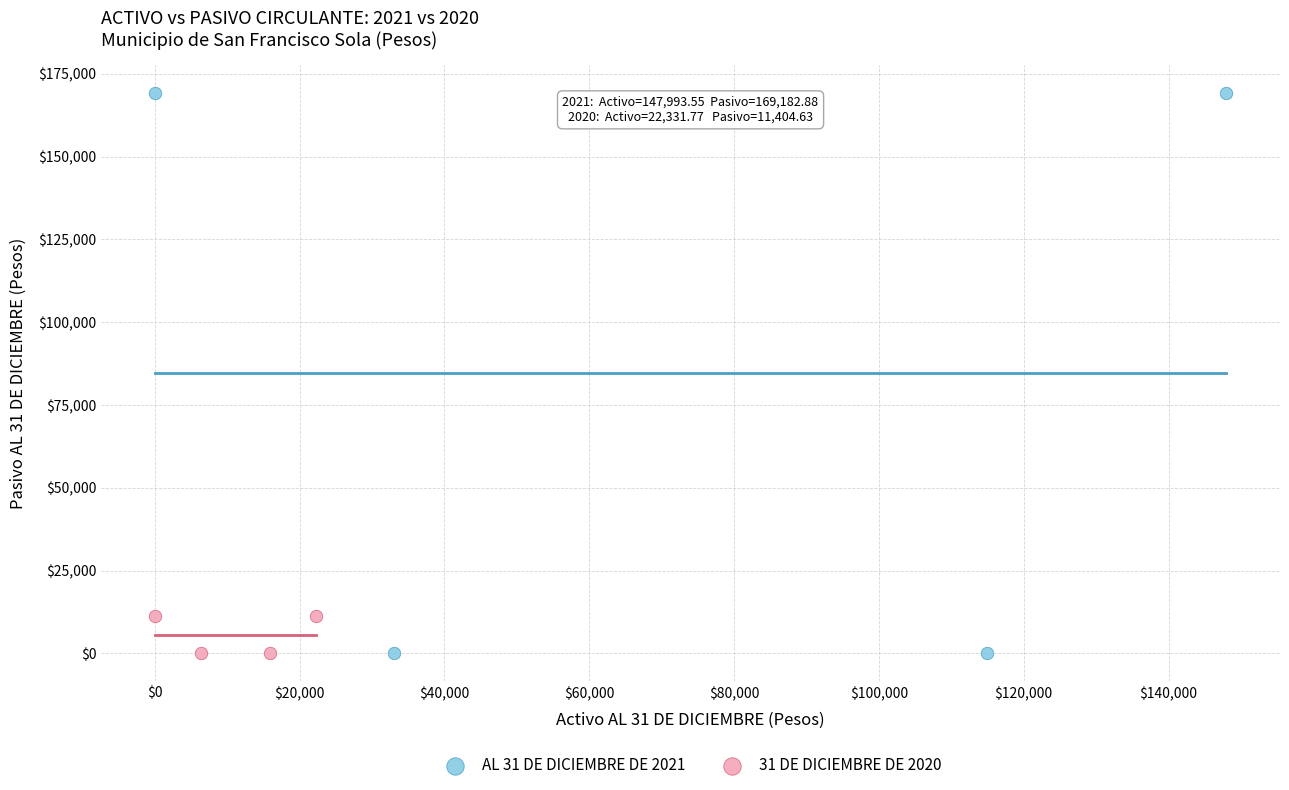

Which series has the largest Y range (max minus min)?

AL 31 DE DICIEMBRE DE 2021